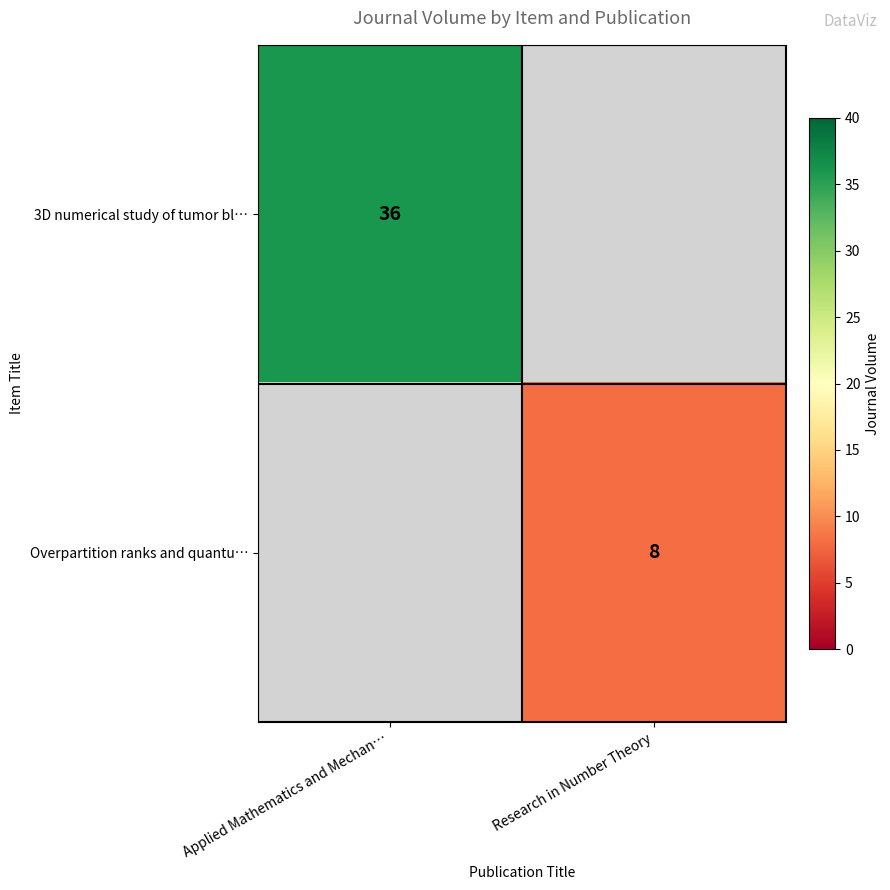

True or false: 3D numerical study of tumor bl… has a value of 36 at Applied Mathematics and Mechan….

True